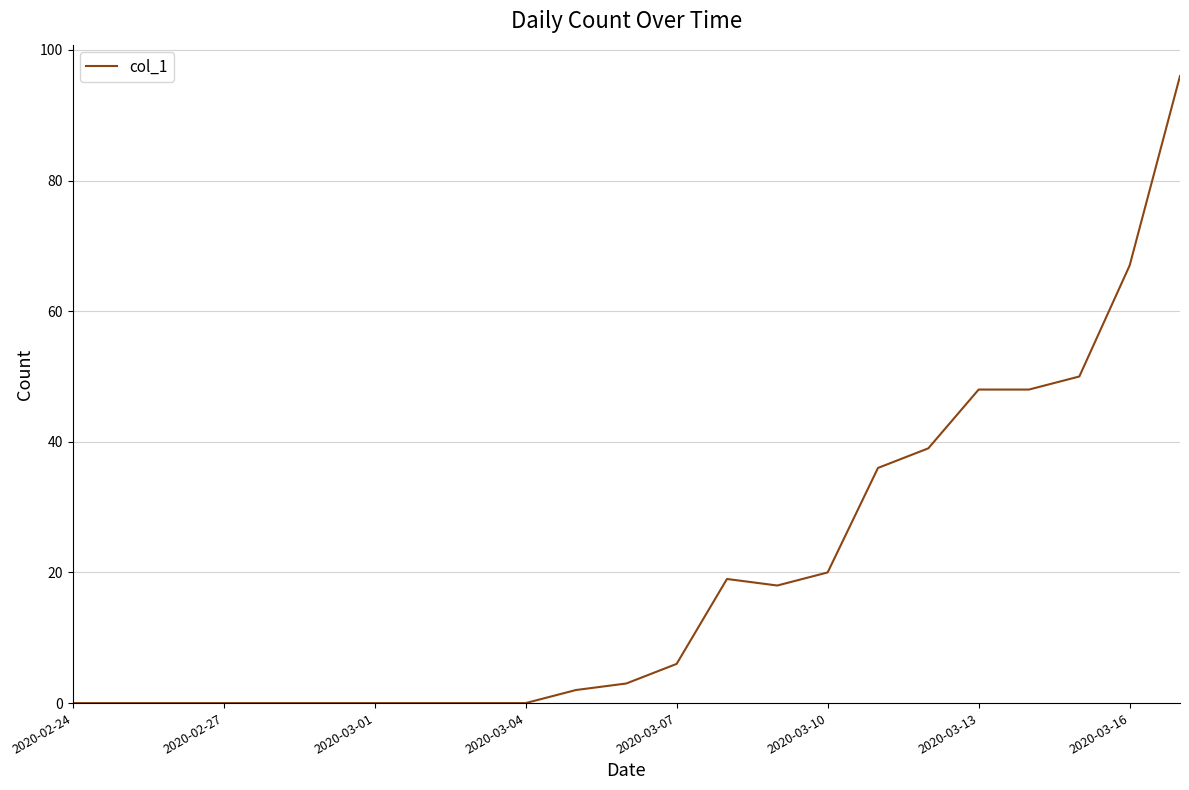

What is the difference between the maximum and minimum values?

96